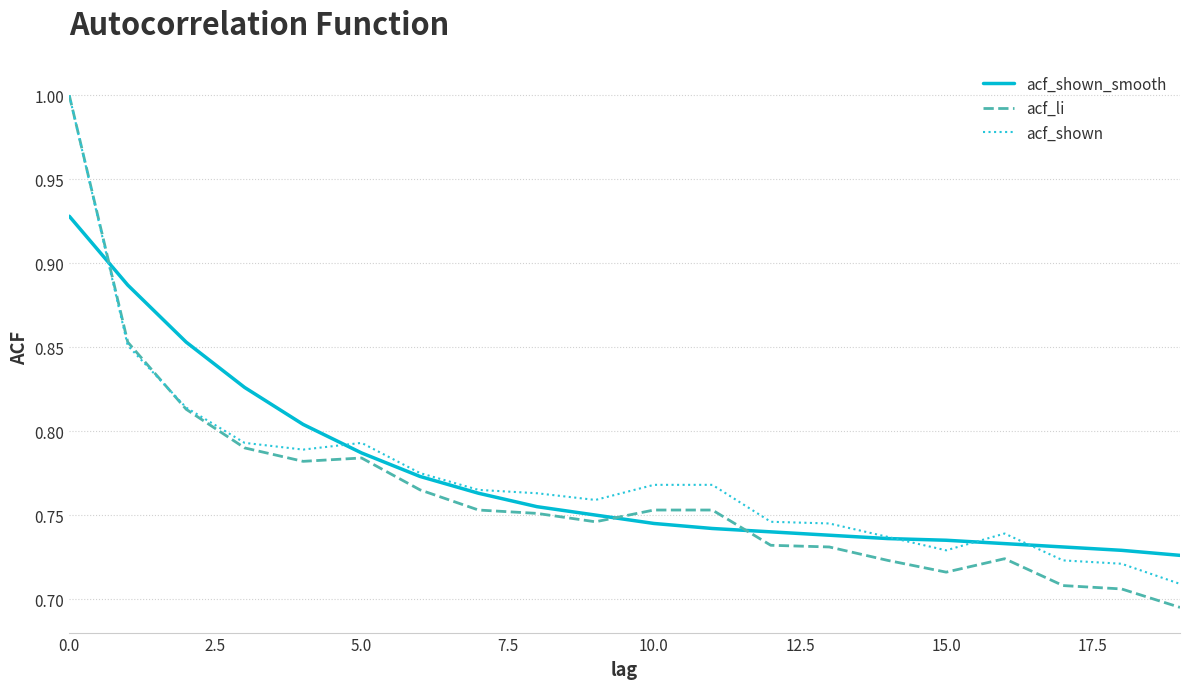

Which series has the widest spread of values?

acf_li